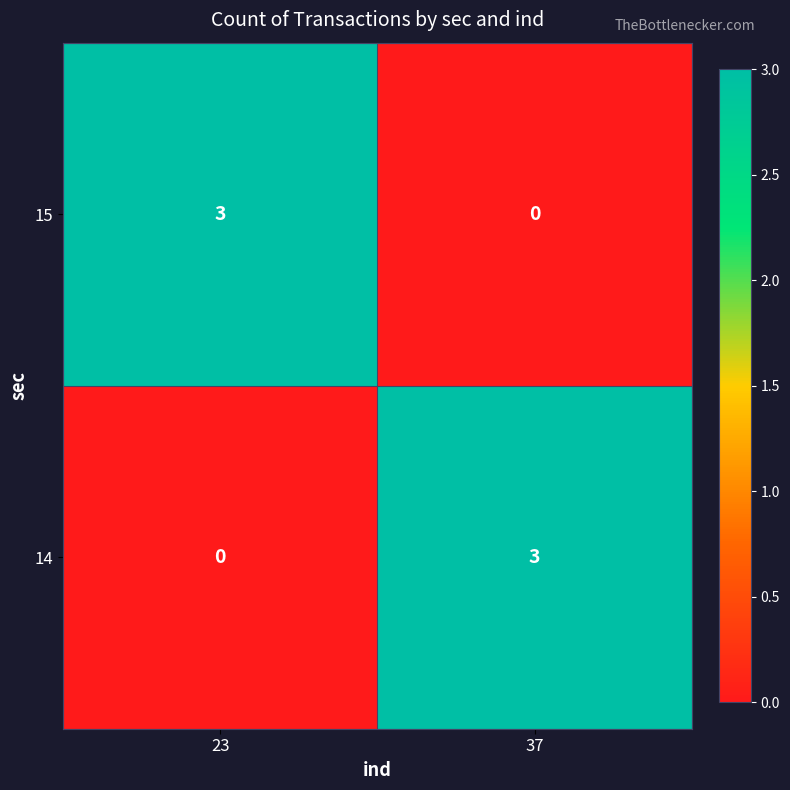

The 14 series shows 0 at 23. True or false?

True